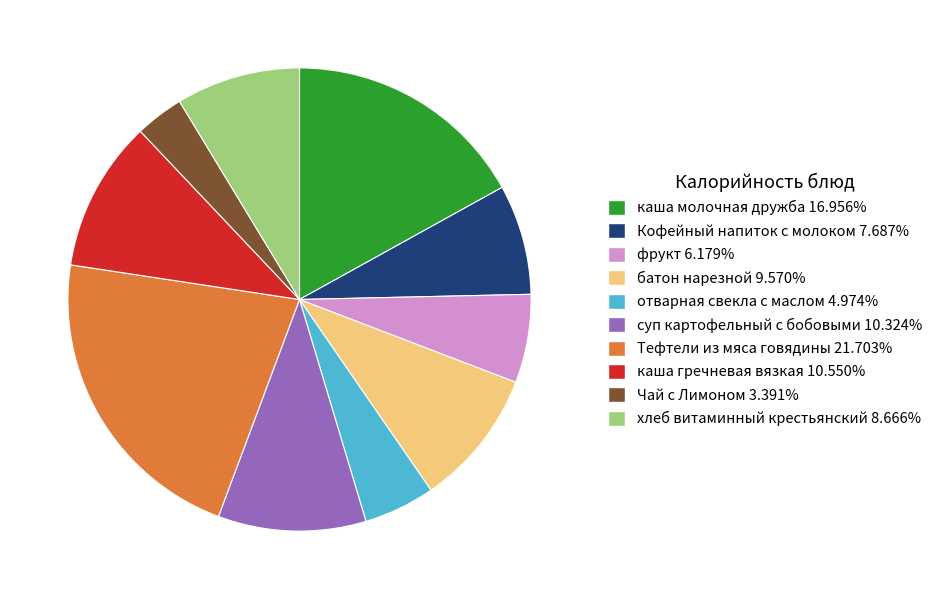

How many slices are in this pie chart?

10